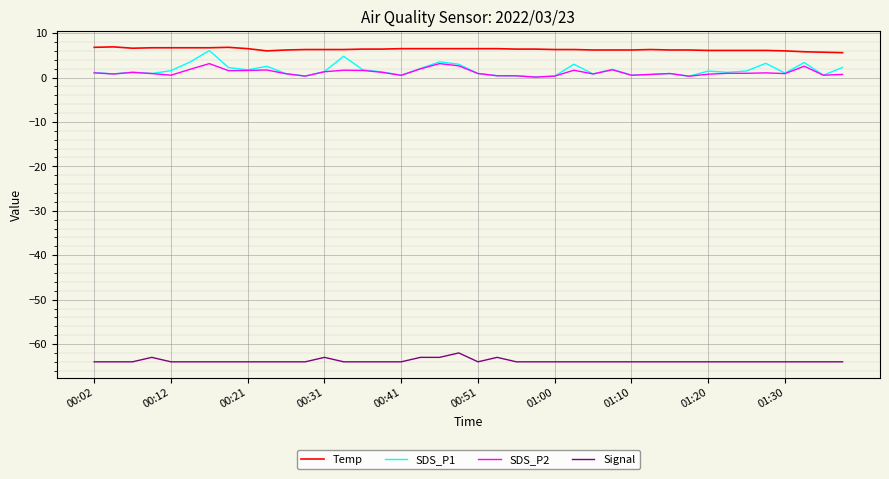

What is the greatest value displayed?

6.9